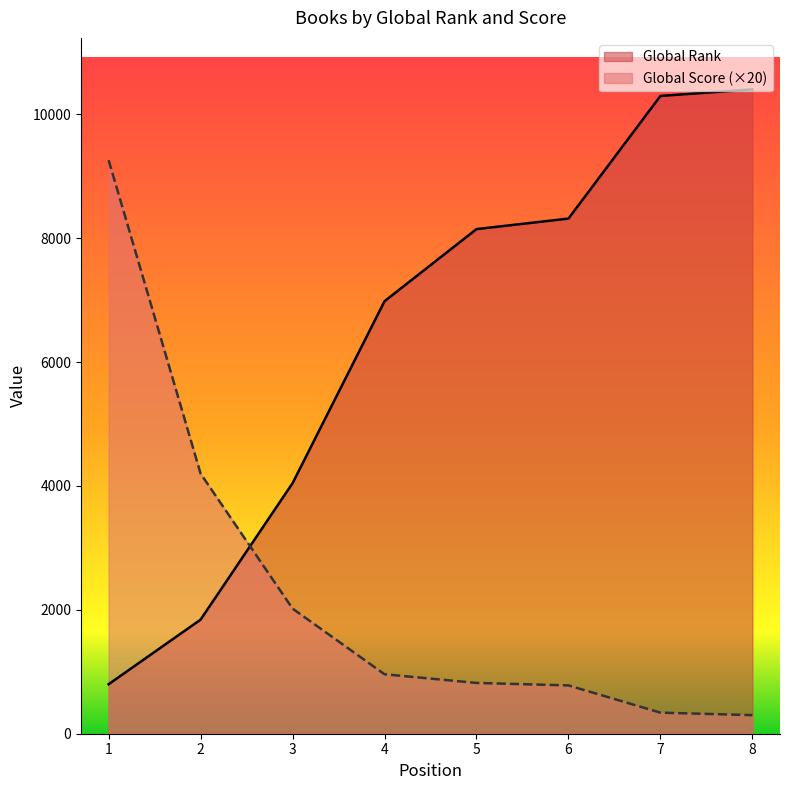

What is the difference between the maximum and minimum values in the Global Rank series?

9603